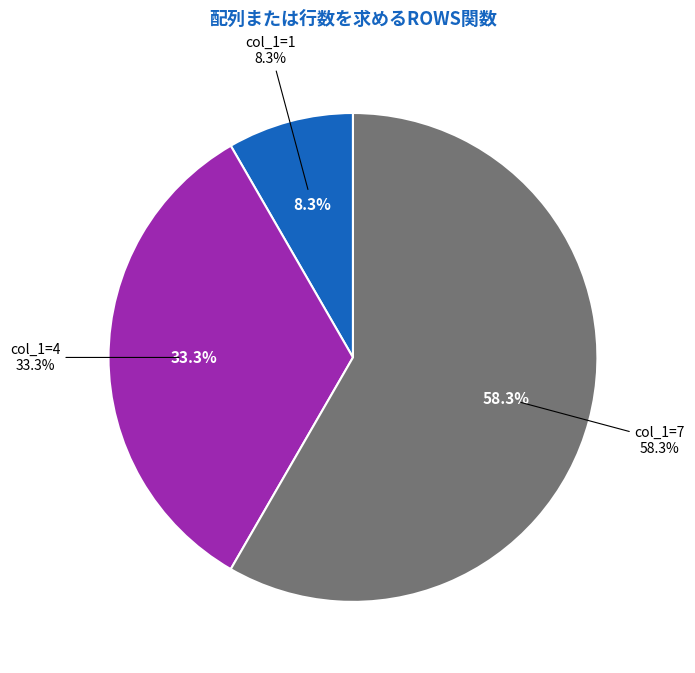

True or false: 1 accounts for 8% of the total.

True